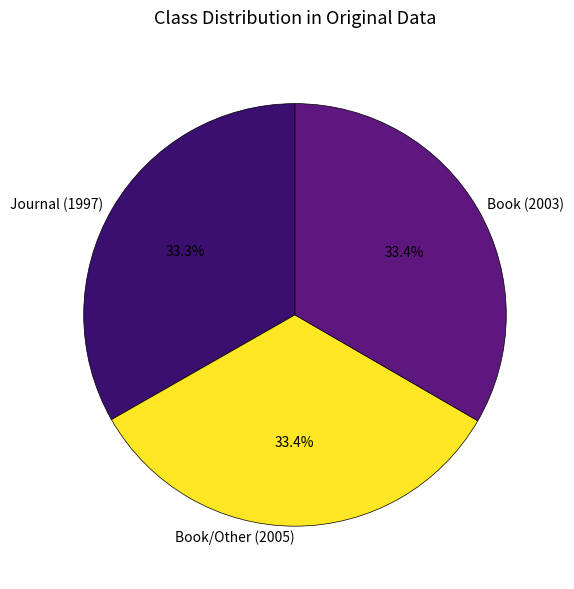

To the nearest percent, what percentage of the pie is Book/Other (2005)?

33%